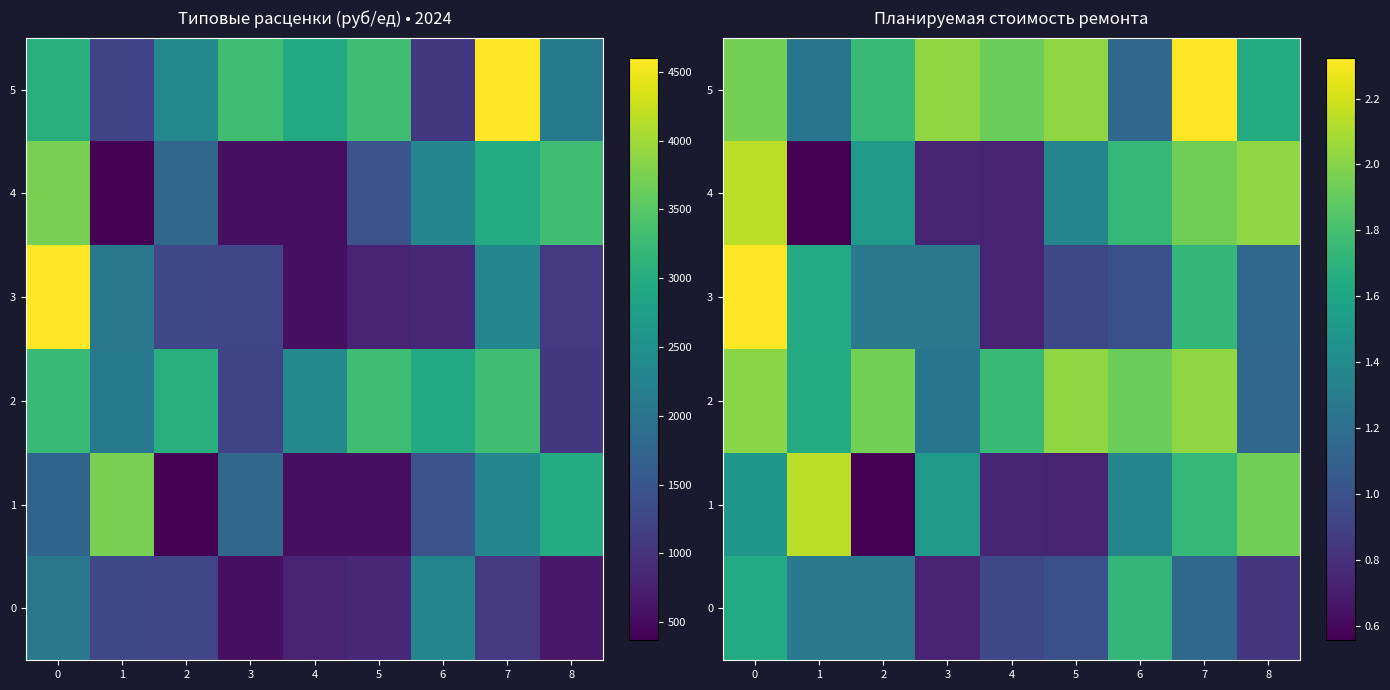

What is the spread (max minus min) of values at 3?

1.3